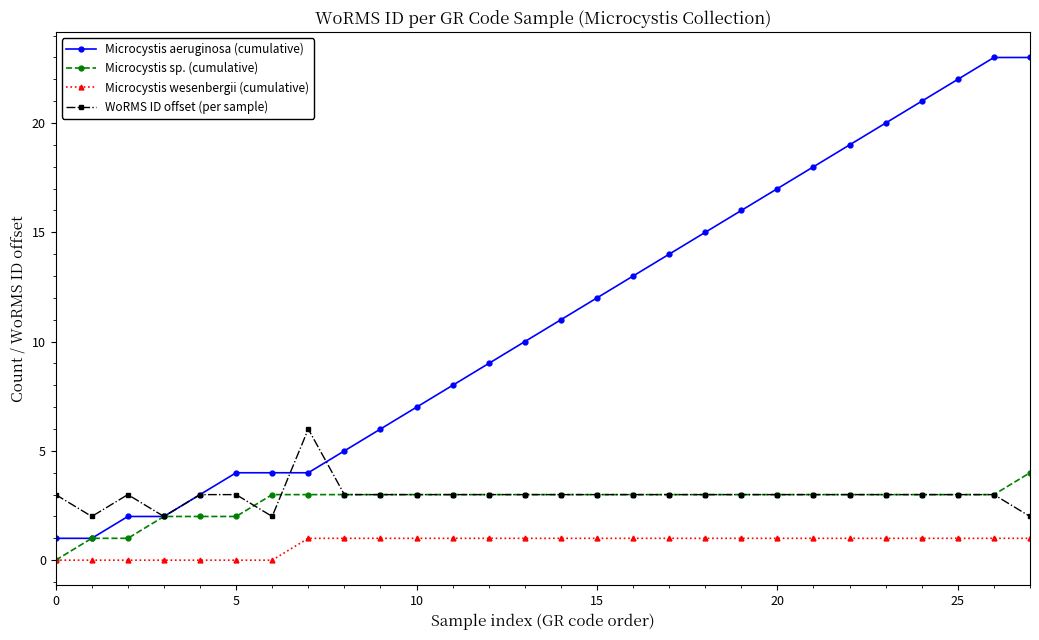

Does the chart have visible grid lines?

No